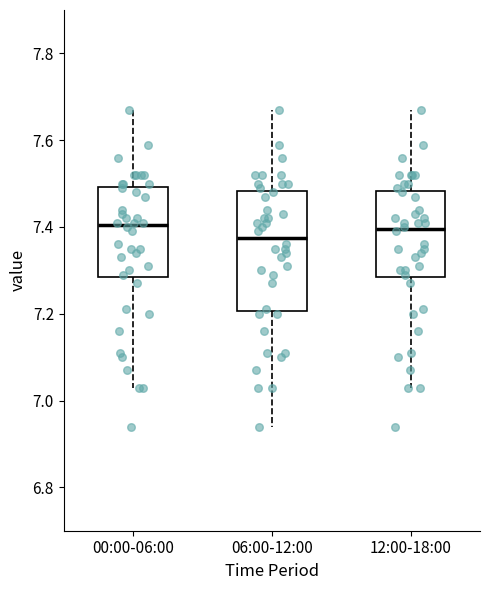

Comparing the boxes themselves (not the whiskers), which one is the tallest?

06:00-12:00